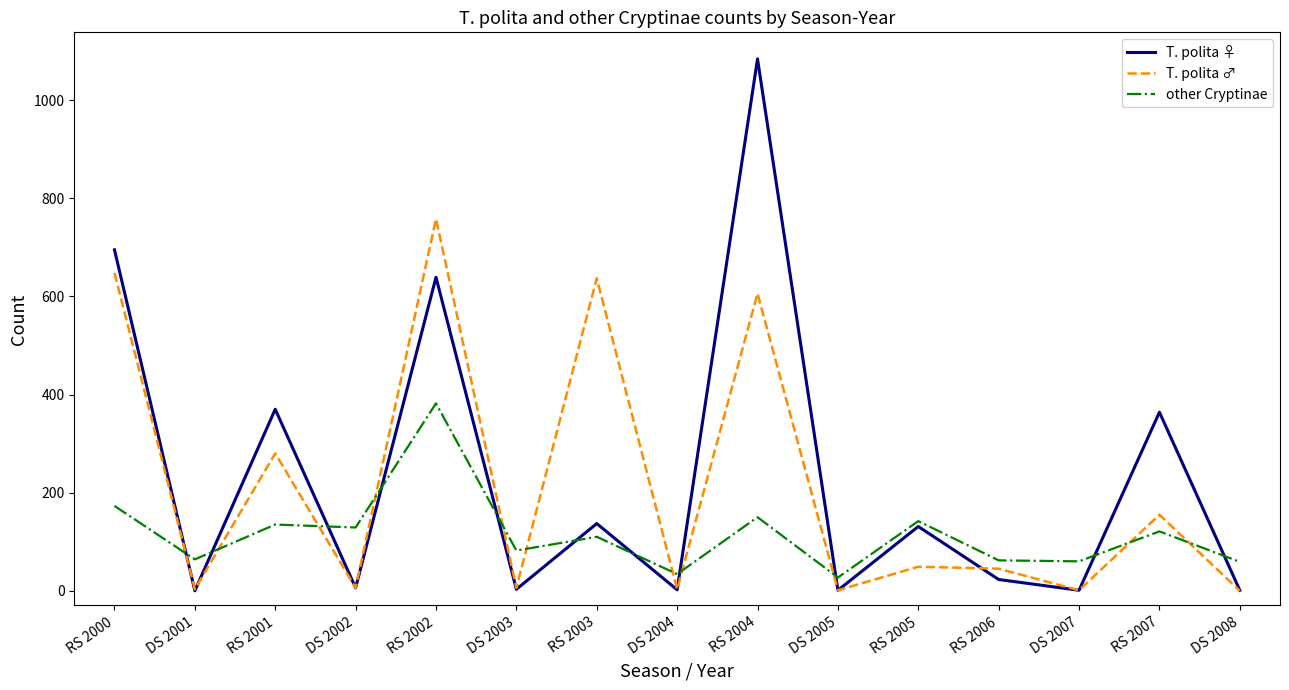

At which category is the sum across all series the highest?

RS 2004